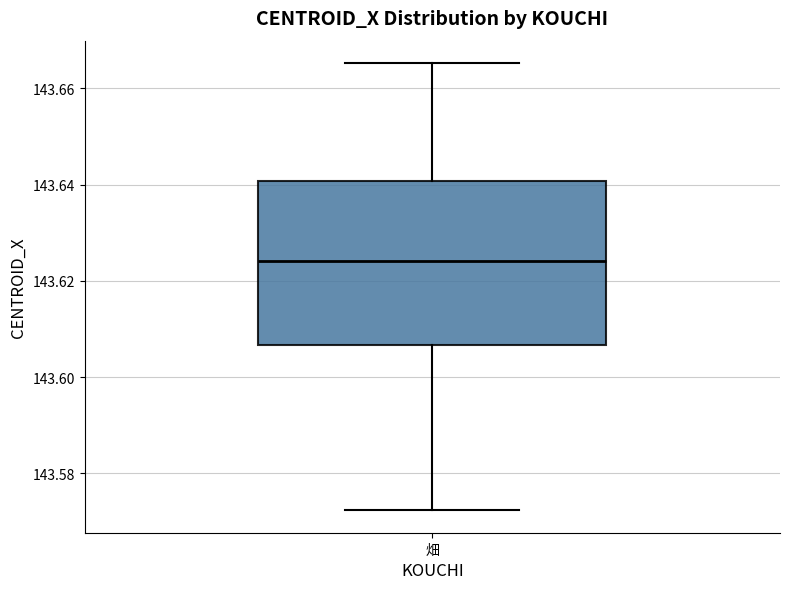

Read this box plot against the y-axis: the position of the median line, the range covered by the box, and the ends of both whiskers. The values are not printed on the chart, so give them approximately, as read against the axis.

median 143.624, box 143.606 to 143.640, whiskers 143.572 to 143.666